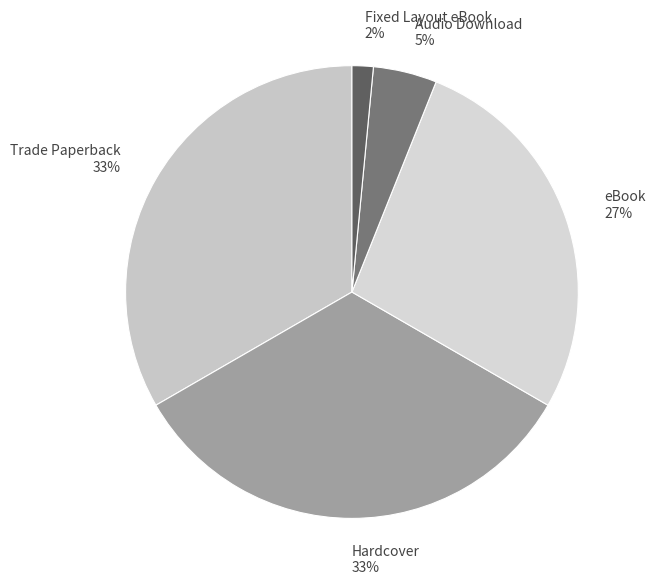

To the nearest percent, what is the difference between the Fixed Layout eBook and Audio Download slice percentages?

3%